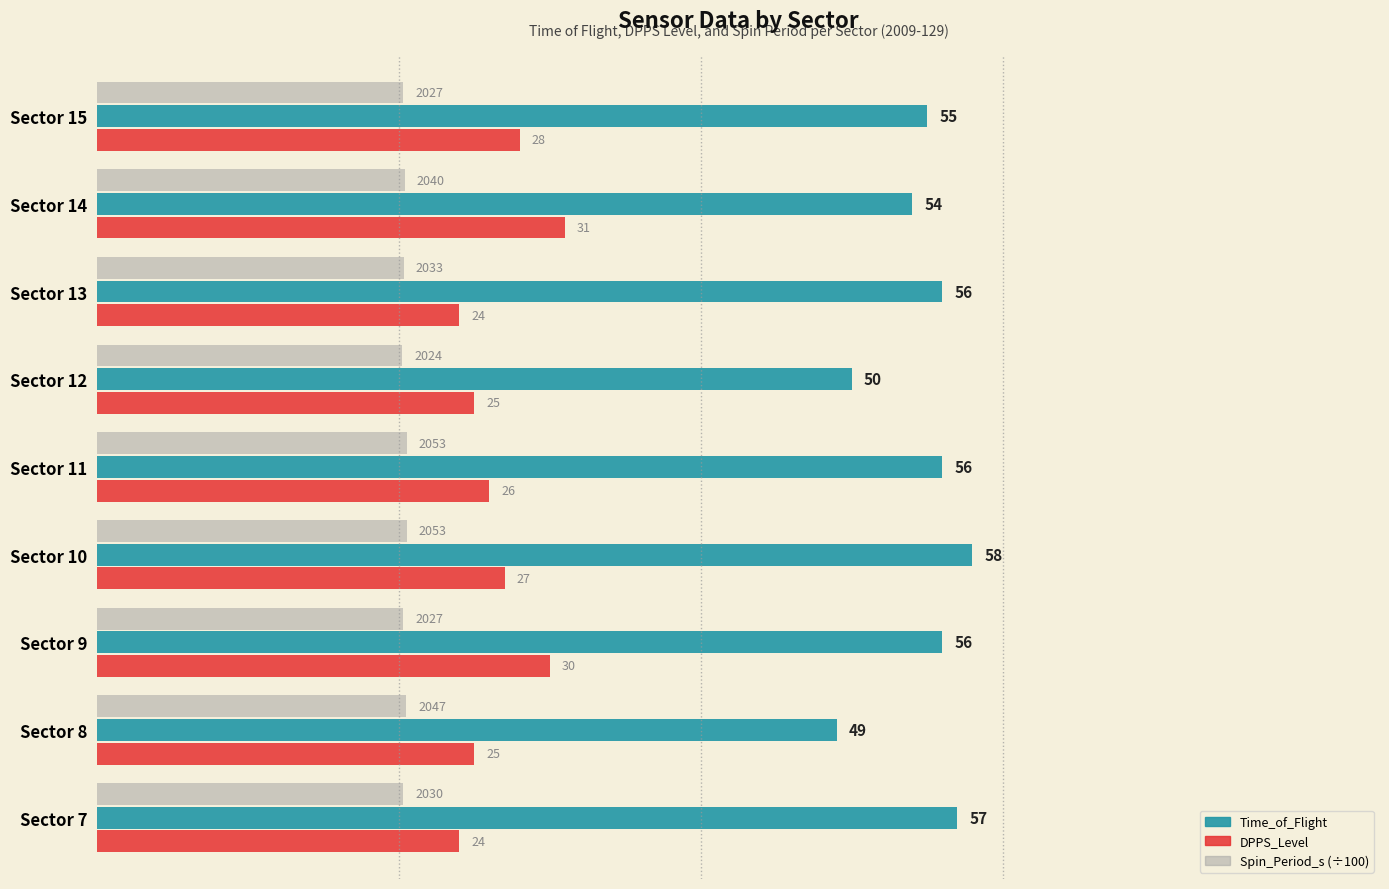

What is the maximum value shown in the chart?

58.0